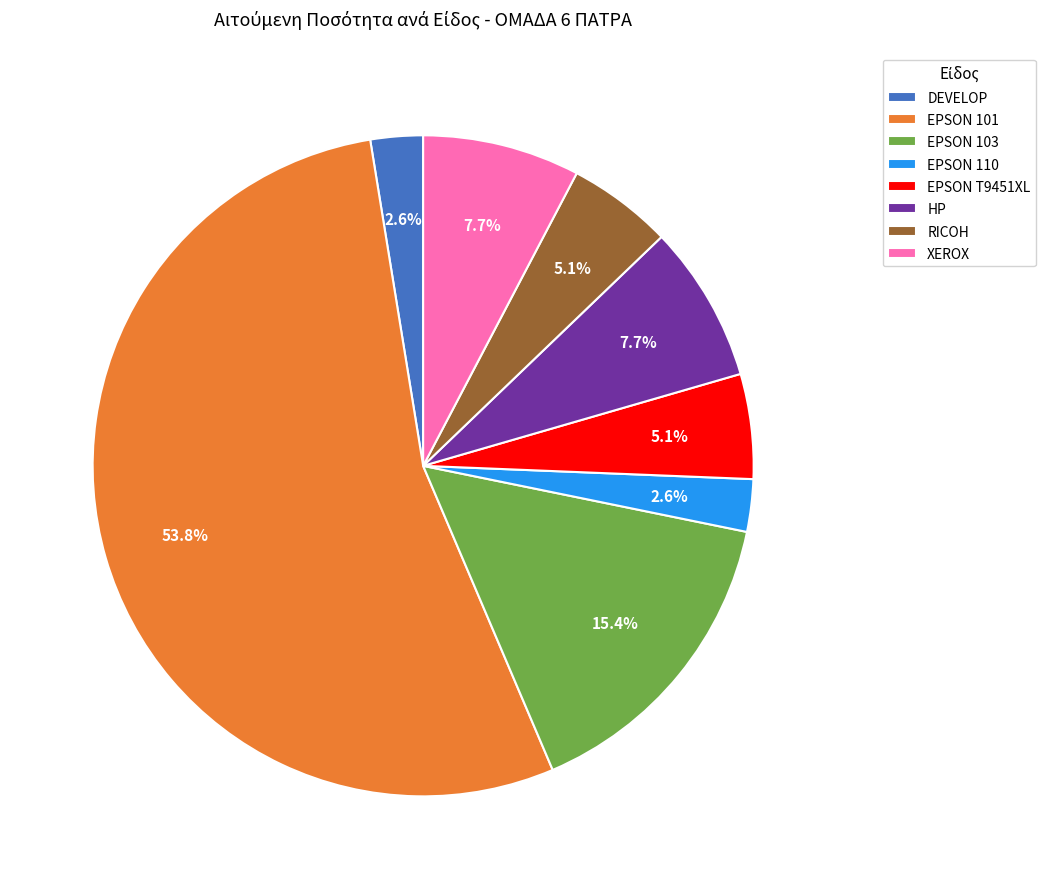

Is there any slice that represents more than half of the pie?

Yes